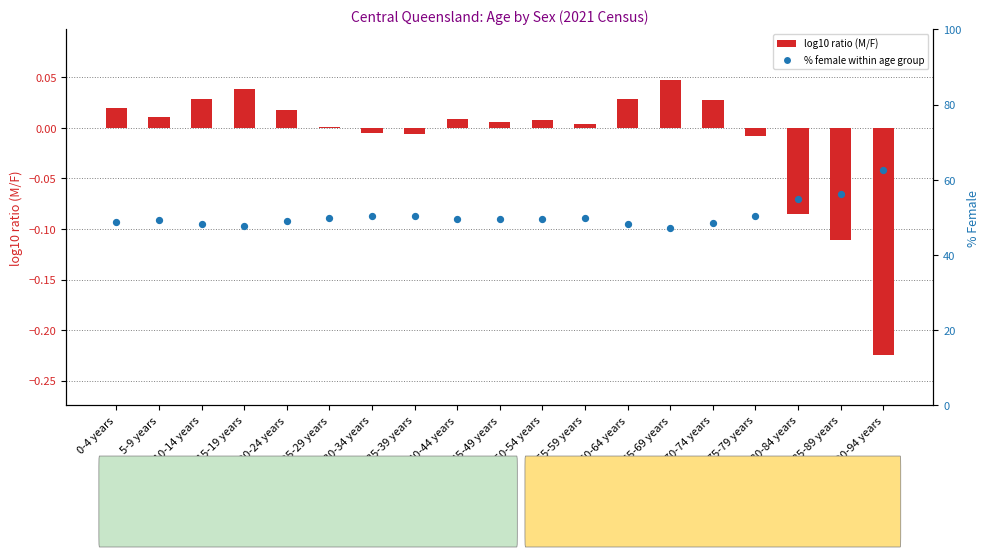

At how many categories does at least one series exceed 50?

6